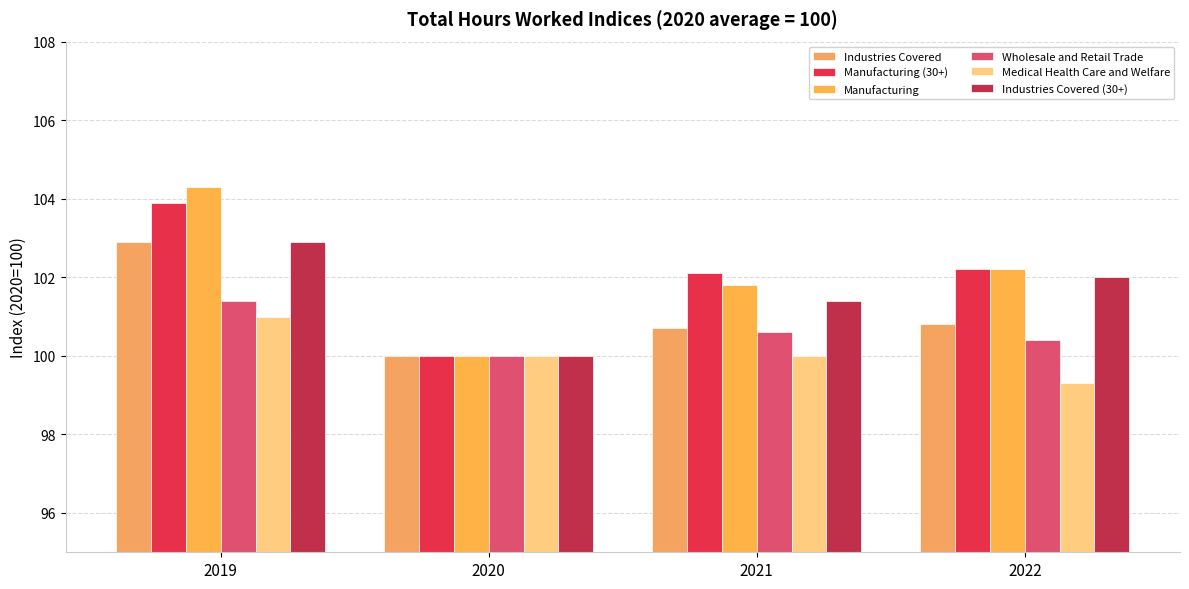

True or false: Wholesale and Retail Trade has a value of 101.4 at 2019.

True